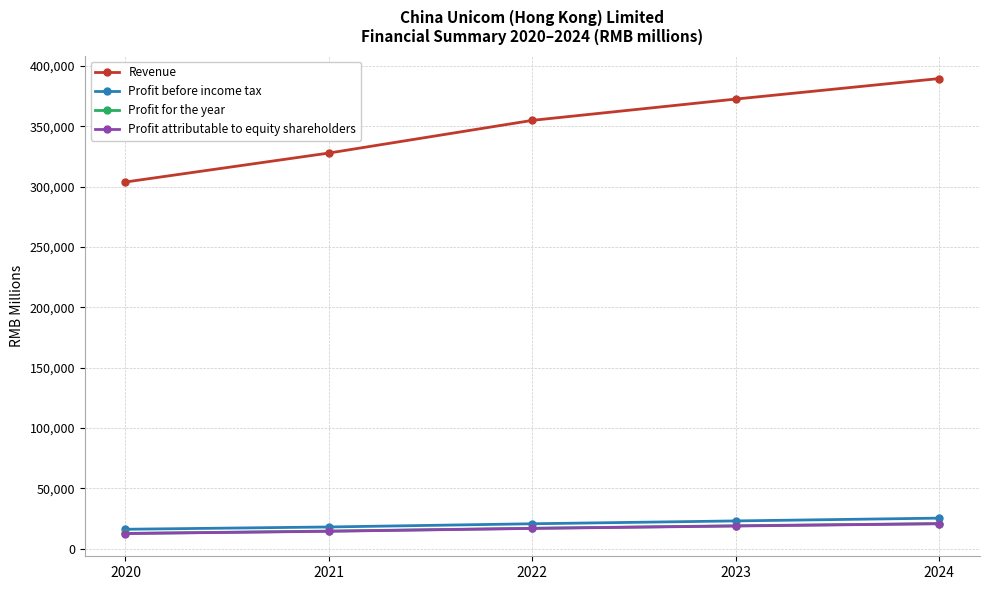

The value of Profit for the year at 2023 is 18922. True or false?

True